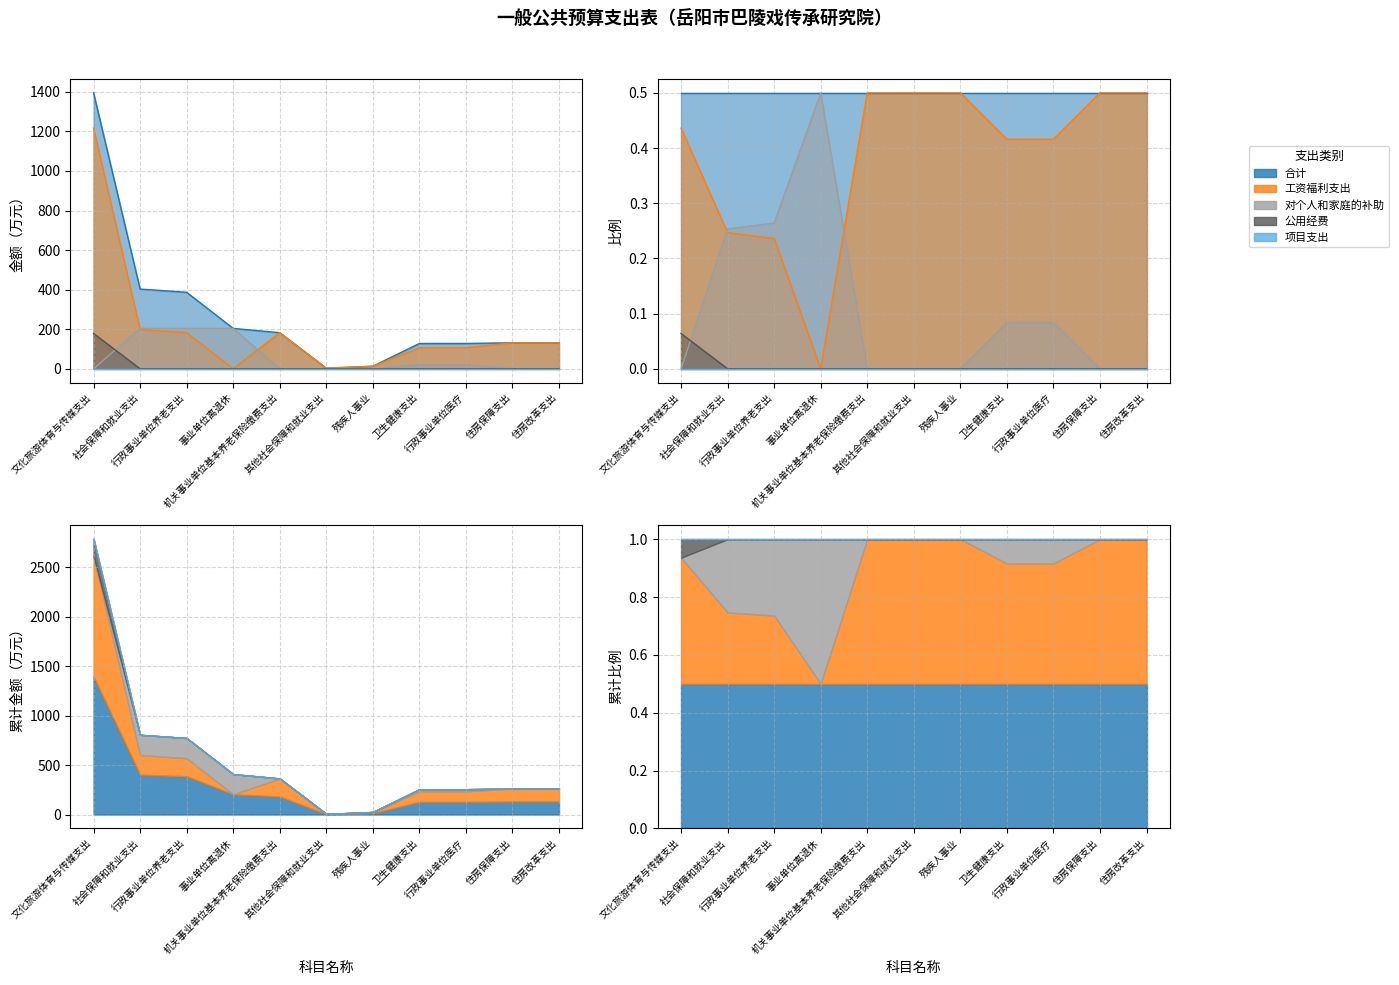

The value of 对个人和家庭的补助 at 卫生健康支出 is 35.8. True or false?

False